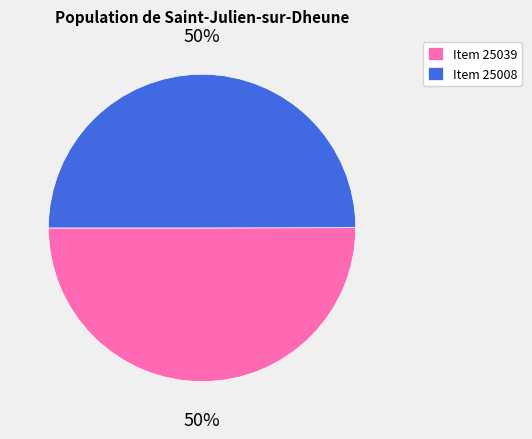

Count the number of slices in the pie.

2